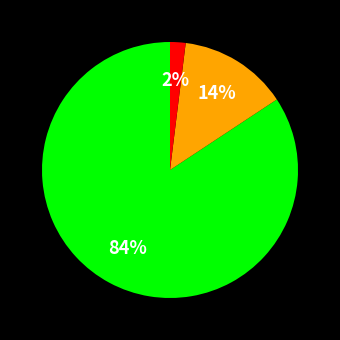

Is there any slice that represents more than half of the pie?

Yes